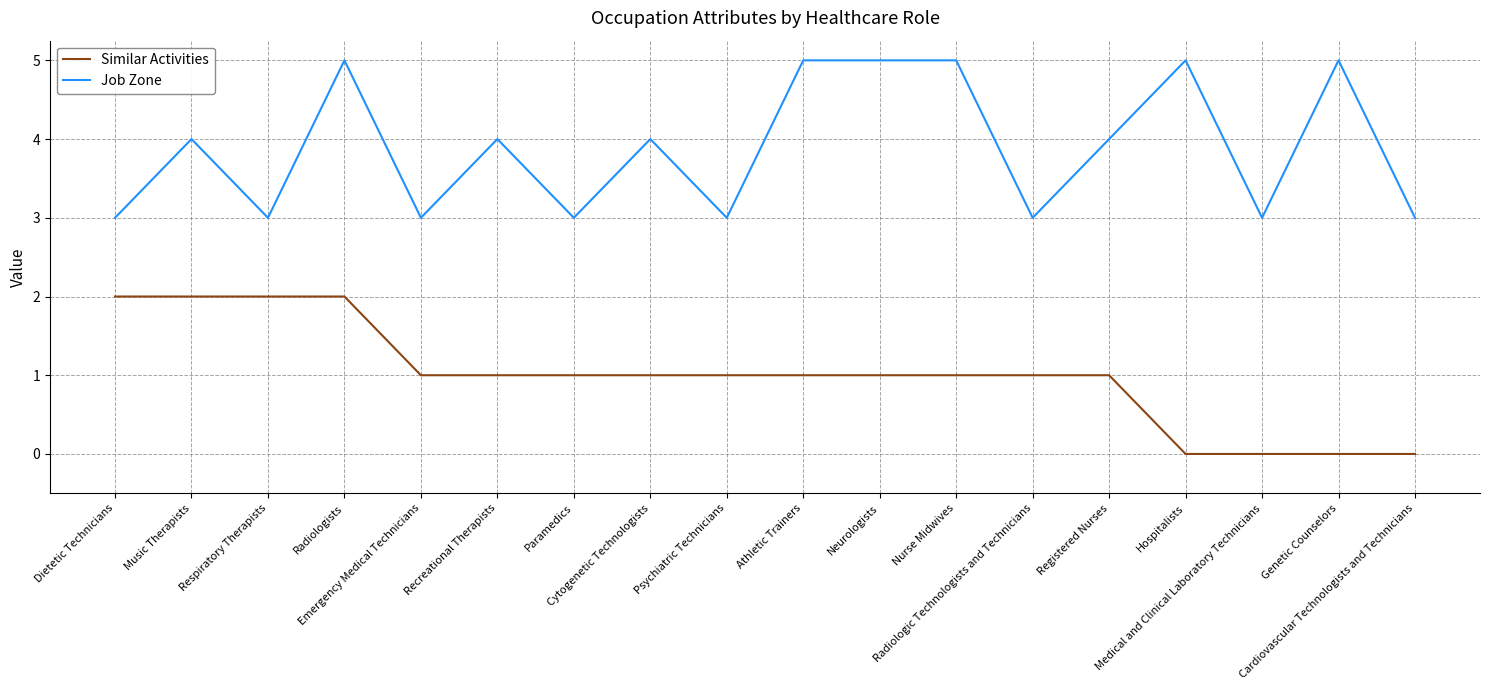

What are all the series names shown in the legend?

Similar Activities, Job Zone